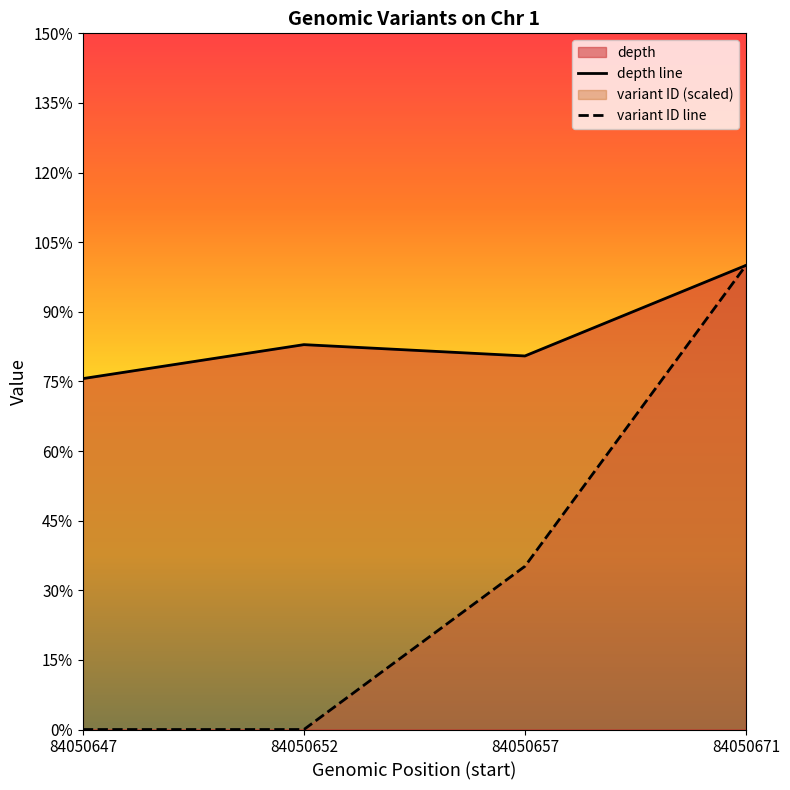

True or false: depth line and variant ID line intersect in this chart.

False